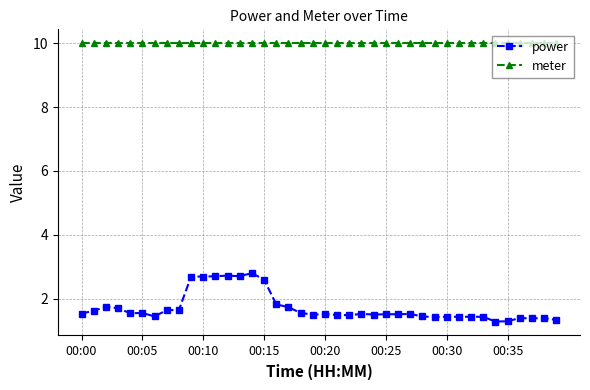

What is the value of the meter point at the 13th from the left?

10.0